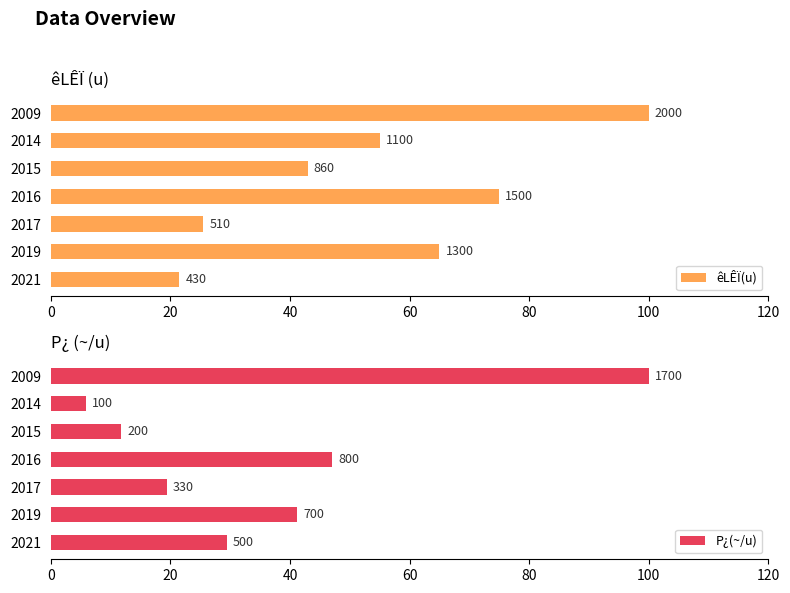

Read the êLÊÏ(u) value at 2015.

43.0